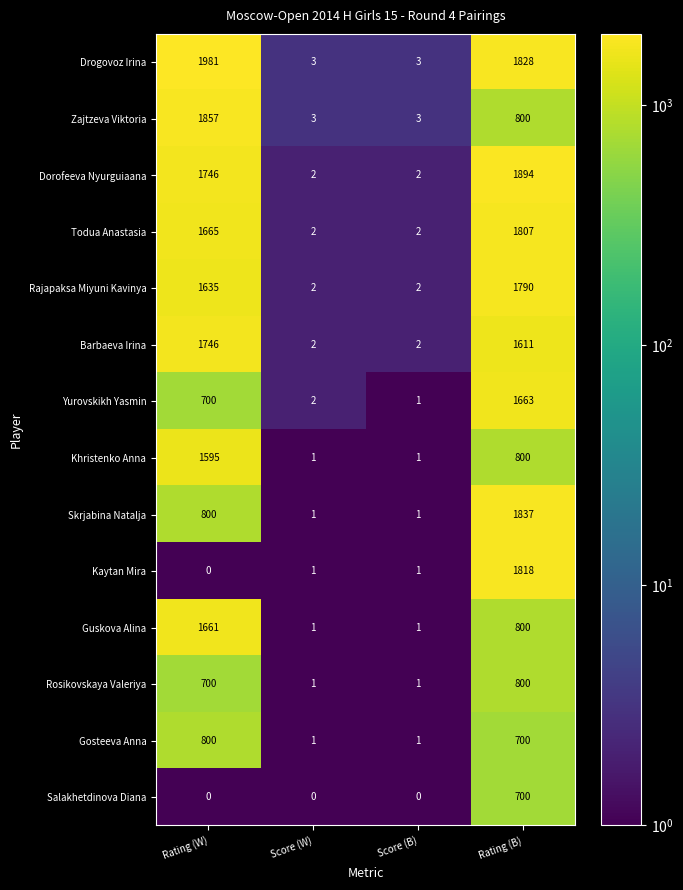

At how many categories does at least one series exceed 640?

2